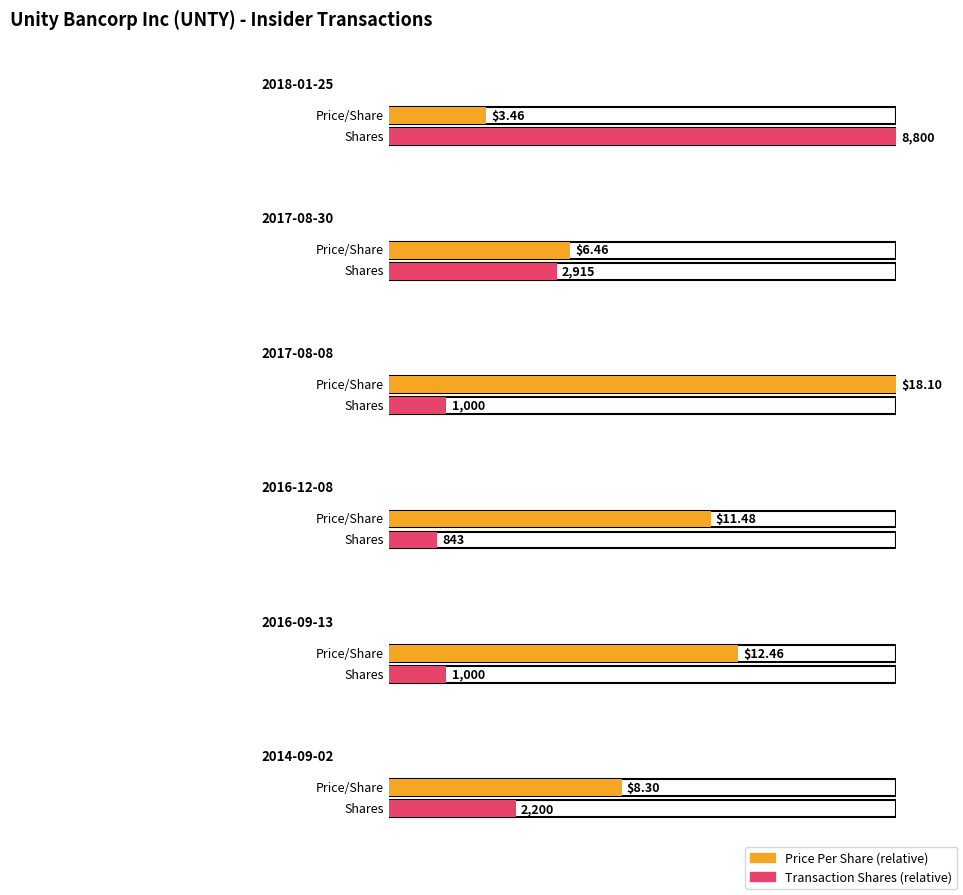

How many groups of bars are there?

6